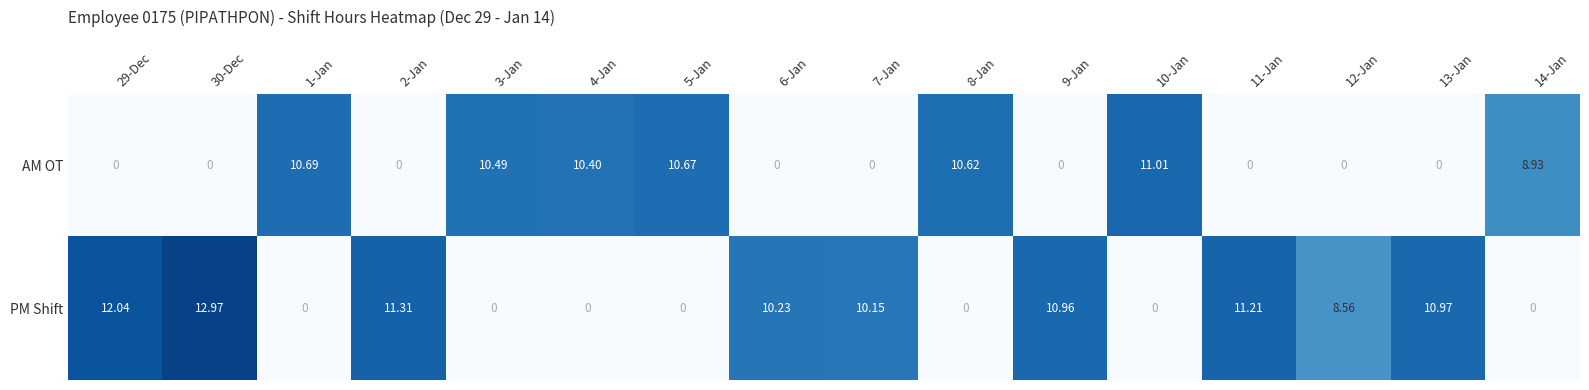

Which series changed the most between 9-Jan and 14-Jan?

PM Shift